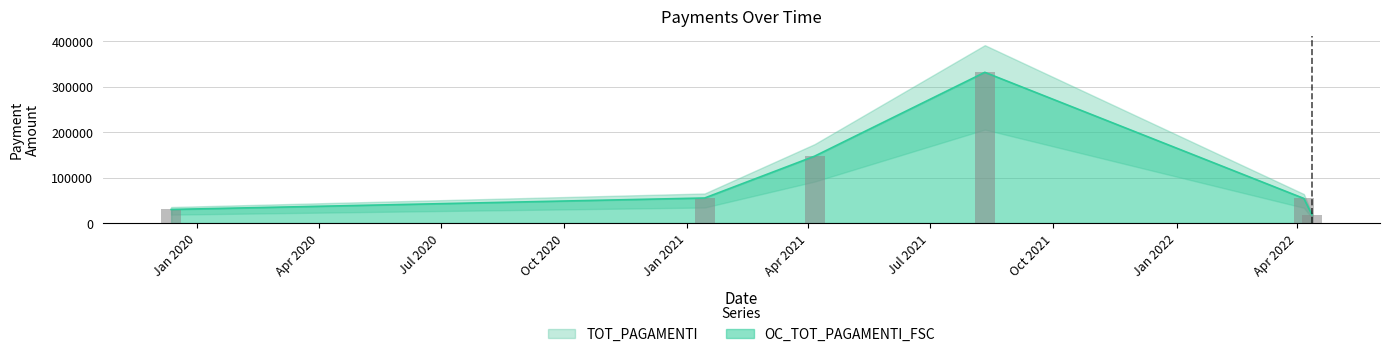

What value does the OC_TOT_PAGAMENTI_FSC series have at 06/04/2022?

54108.4